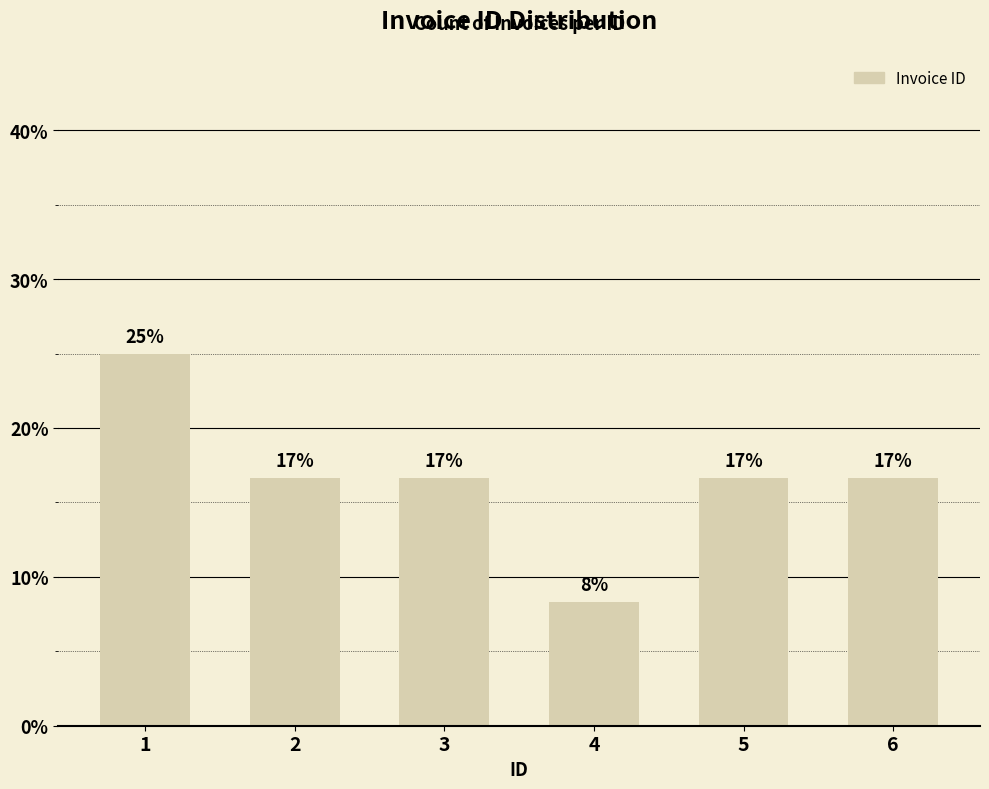

What is the value of the 3rd bar from the left?

16.7